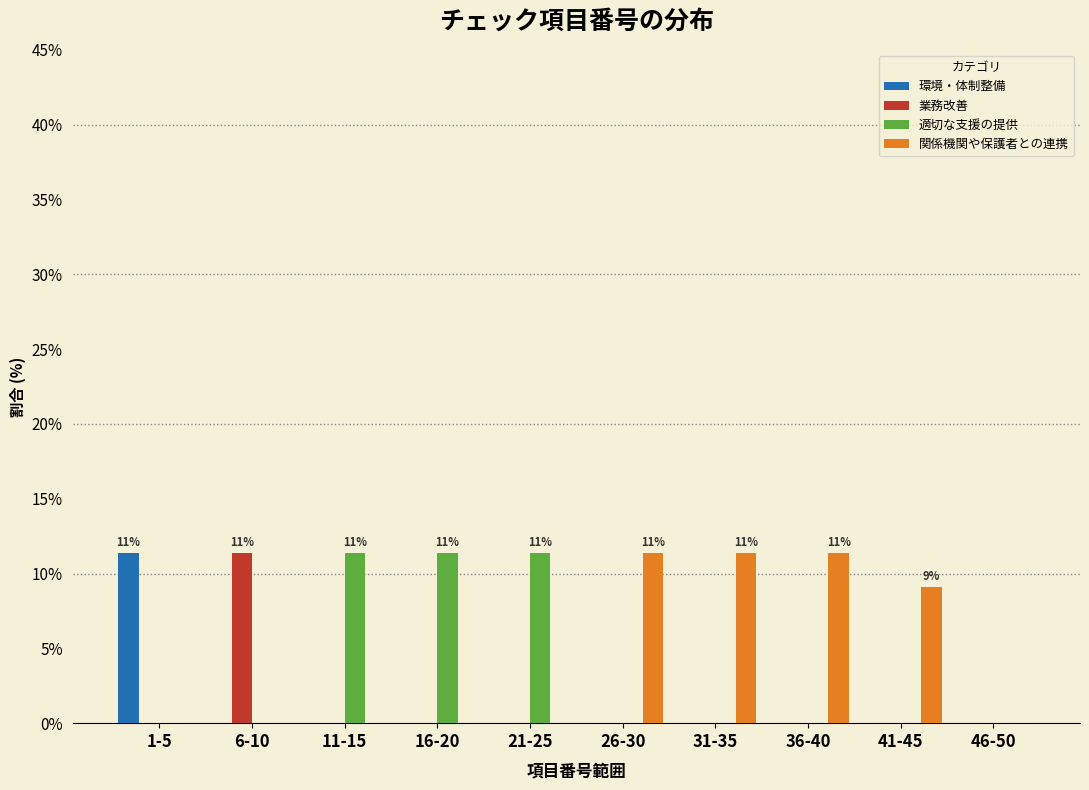

True or false: 適切な支援の提供 has a value of 0.0 at 36-40.

True